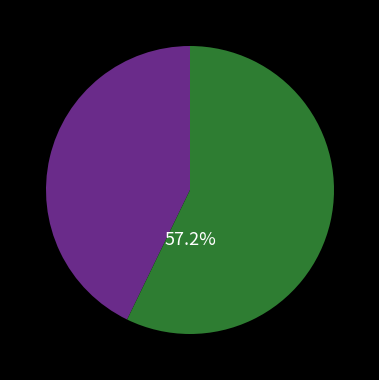

Does any single category account for the majority?

Yes